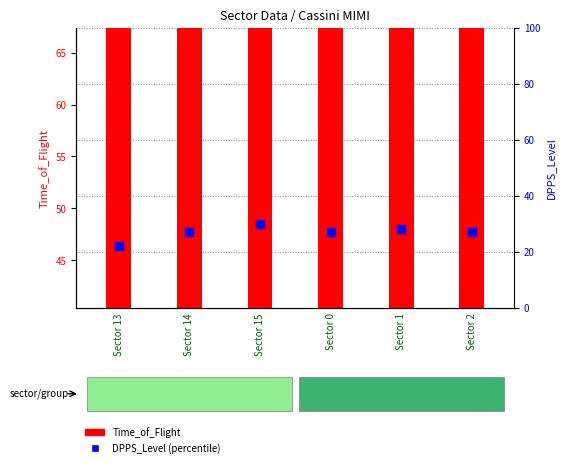

What is the total value across all series at Sector 15?

74.0